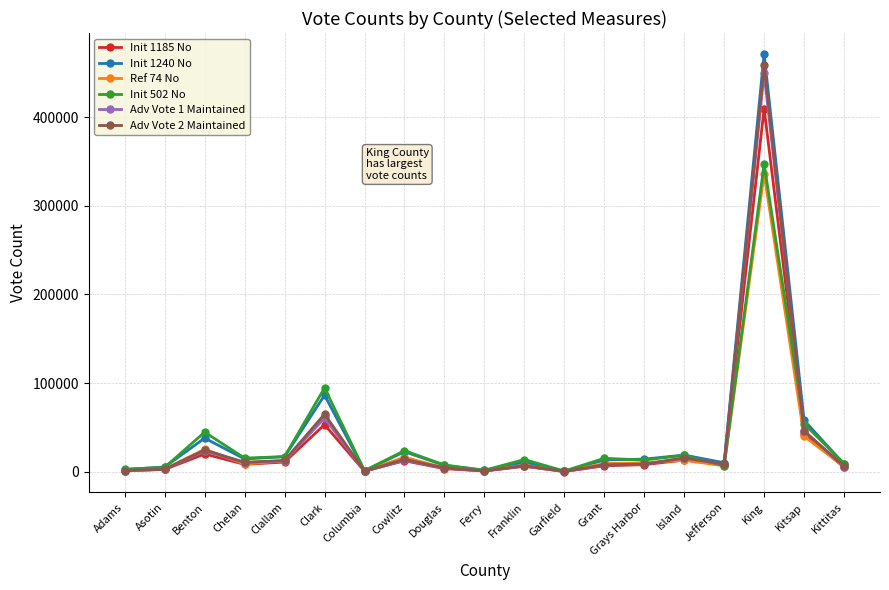

At which category is the sum across all series the highest?

King